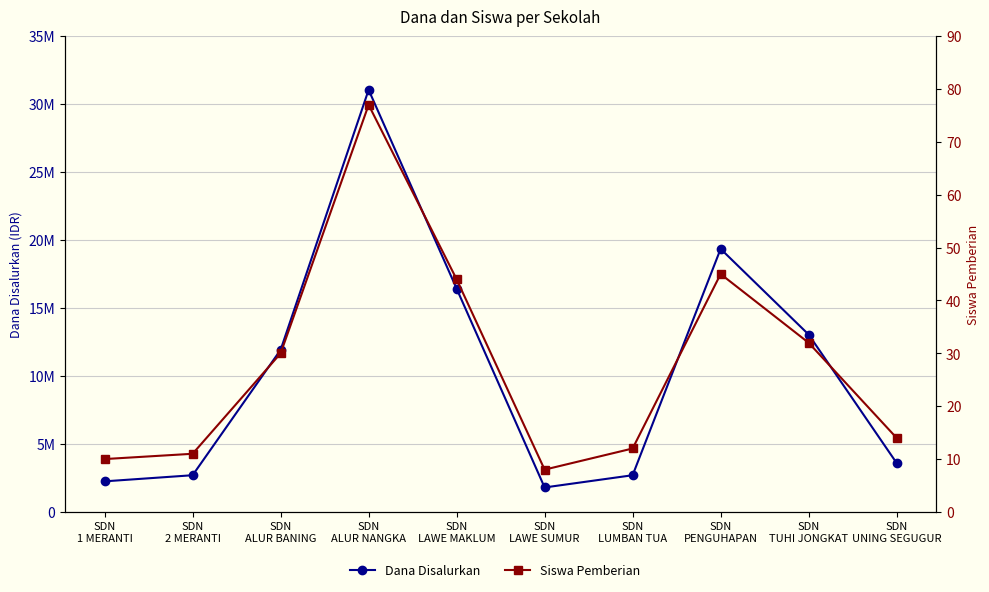

The value of Siswa Pemberian at SDN
LUMBAN TUA is 12. True or false?

True